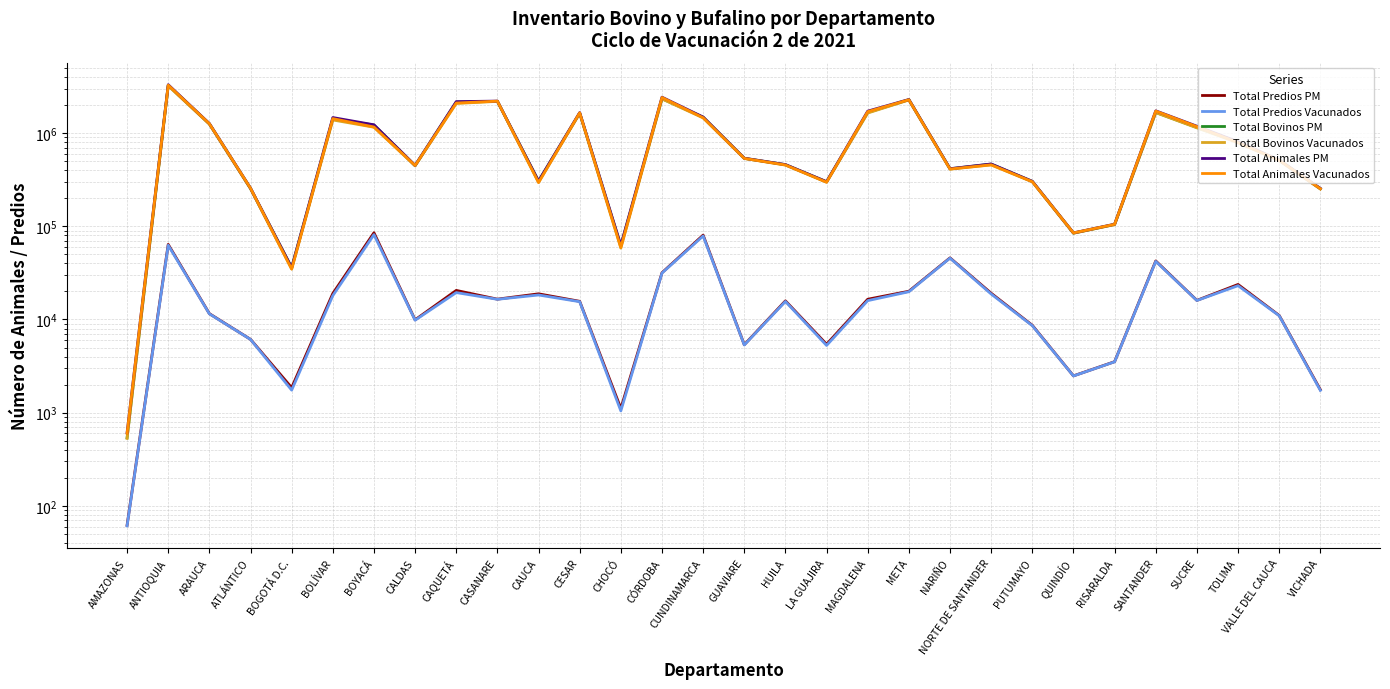

At which label does Total Bovinos PM reach its minimum?

AMAZONAS